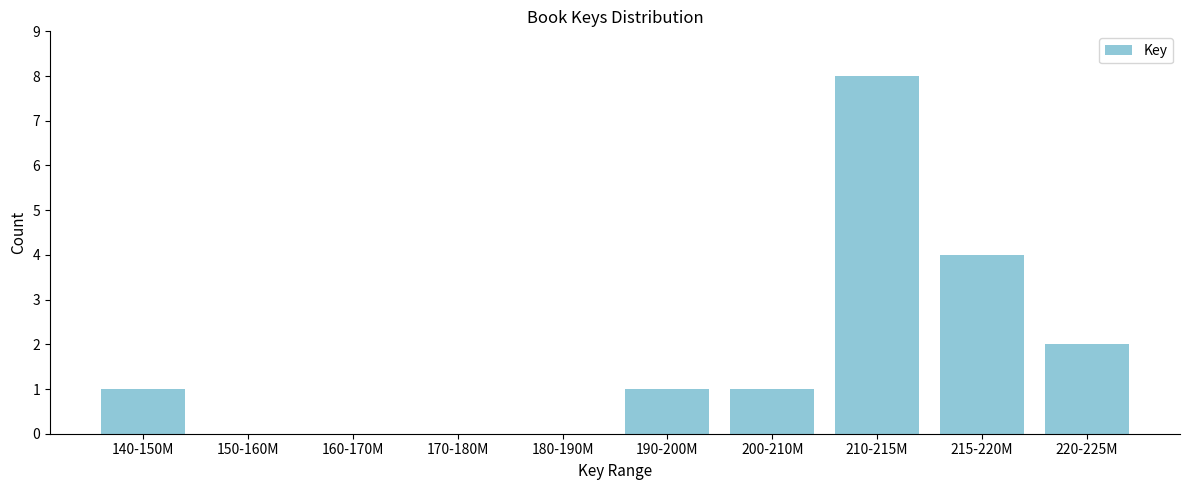

Reading left to right, extract all data points from this chart.

140-150M=1	150-160M=0	160-170M=0	170-180M=0	180-190M=0	190-200M=1	200-210M=1	210-215M=8	215-220M=4	220-225M=2